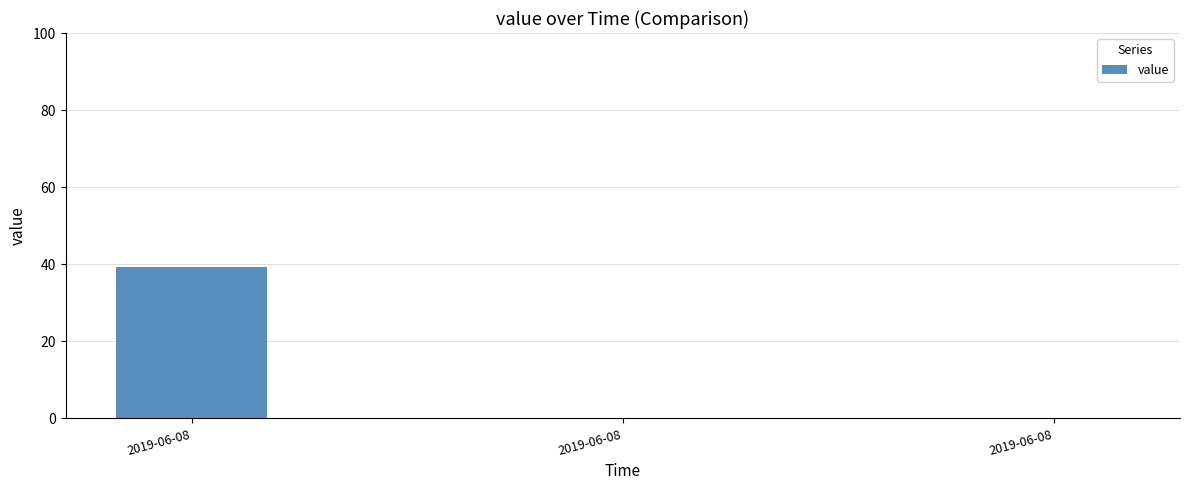

Which label corresponds to the largest value in the chart?

2019-06-08